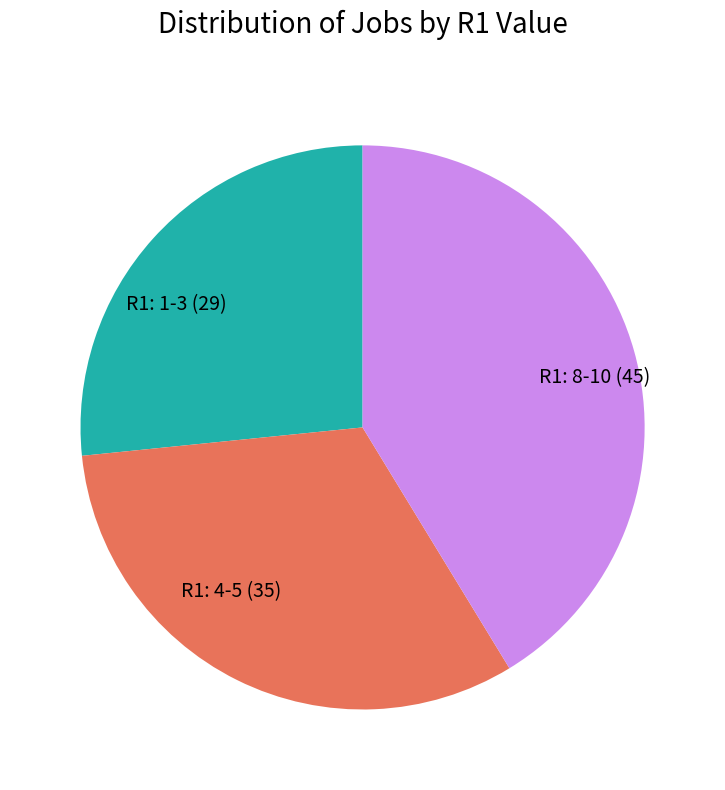

Combined, do R1: 4-5 (35) and R1: 8-10 (45) account for over 50%?

Yes